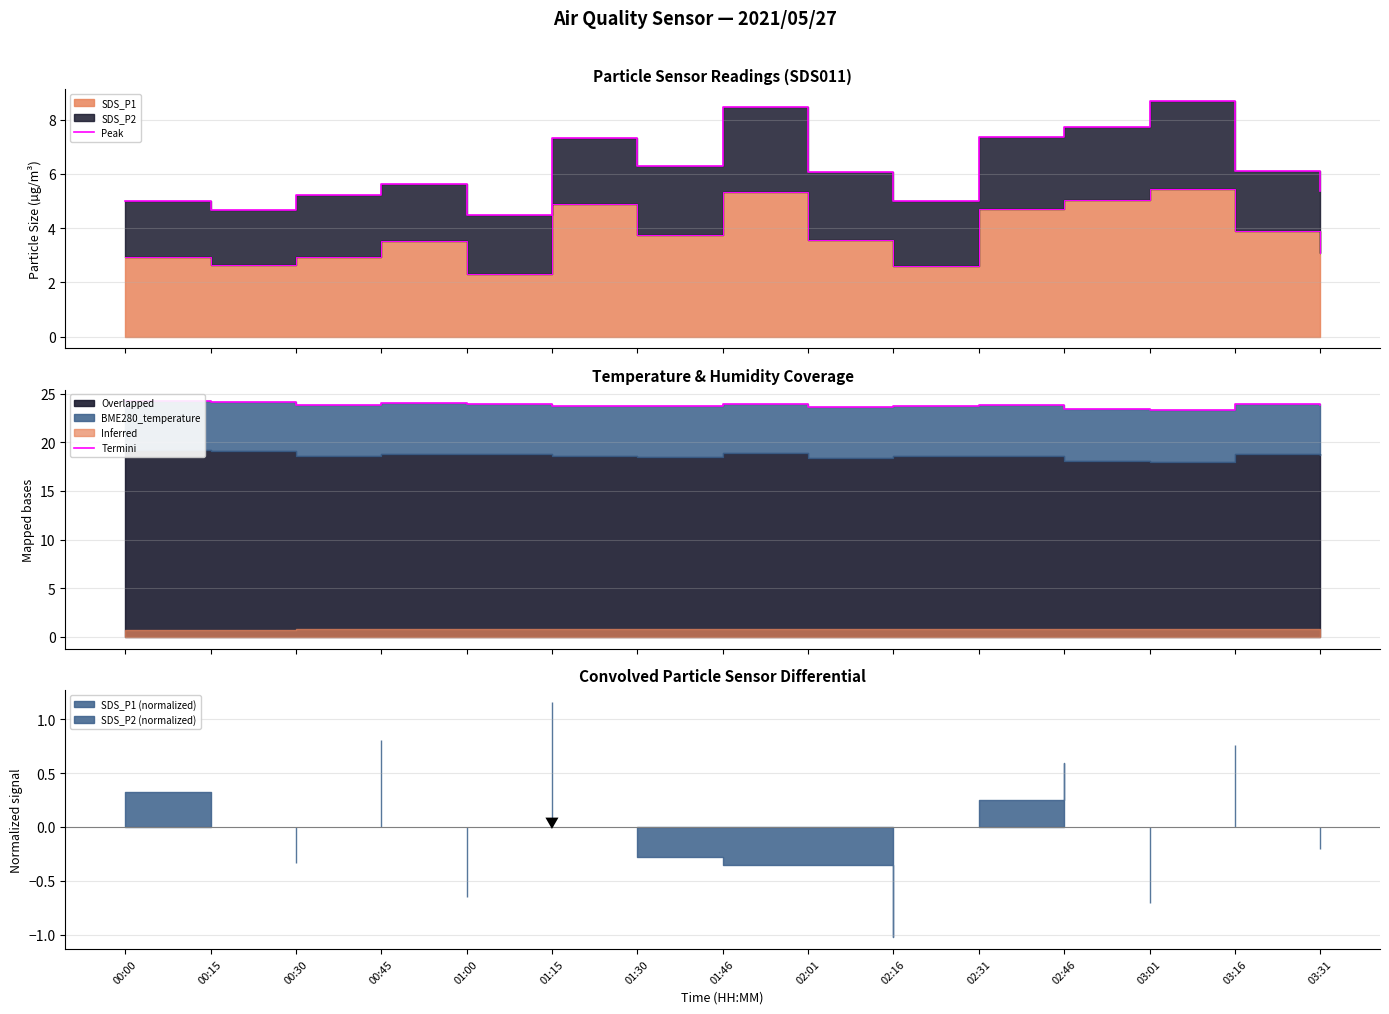

How many values in the Peak series are below 6?

7